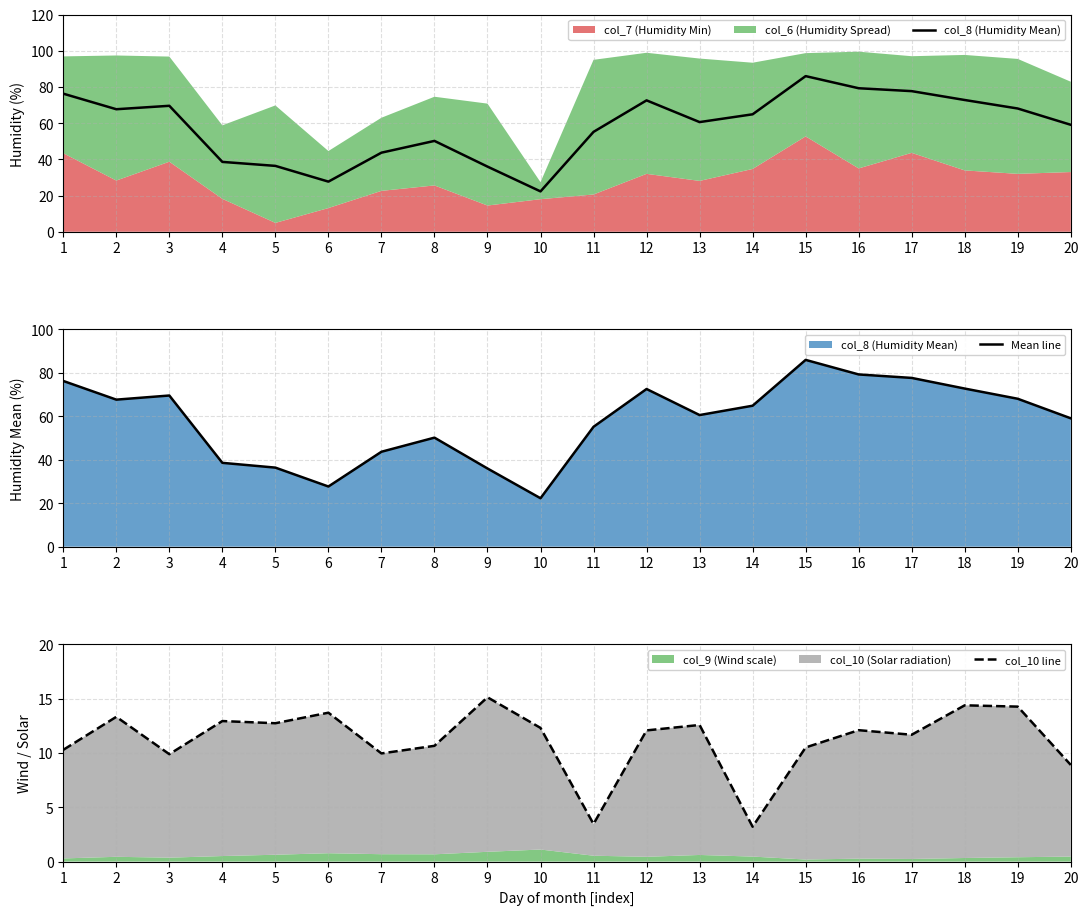

Is the value of Mean line at 14 greater than the value of col_8 (Humidity Mean) at 5?

Yes